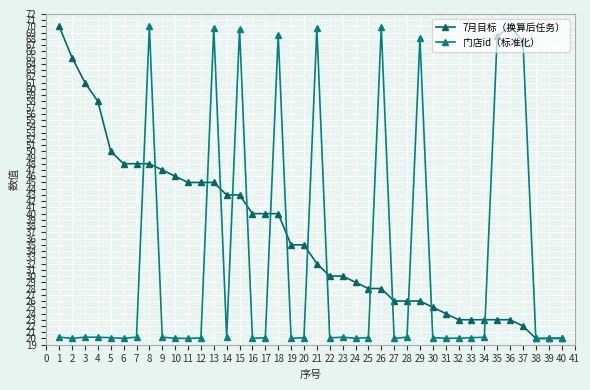

What is the total value across all series at 36?

93.0